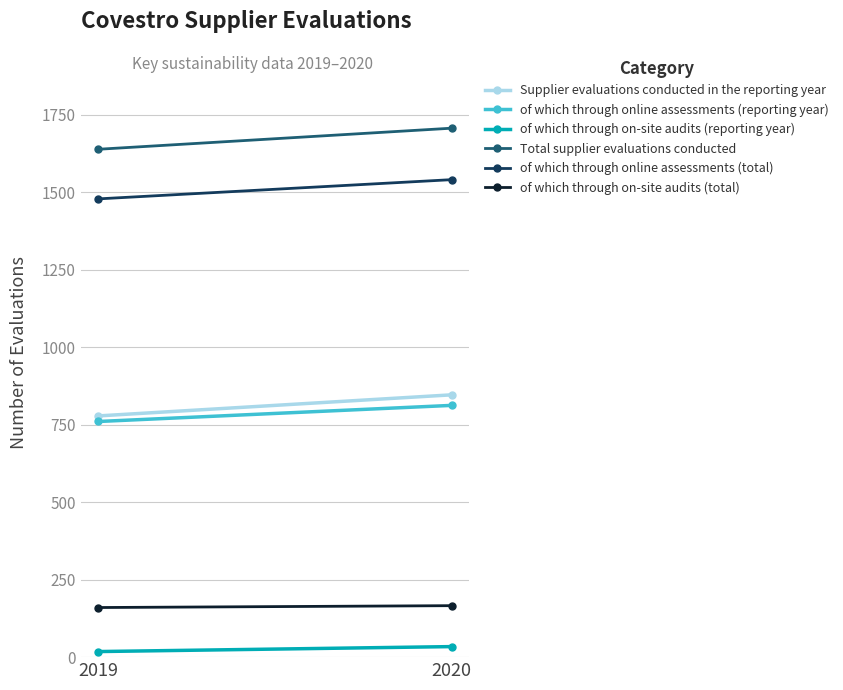

What is the average value of the Supplier evaluations conducted in the reporting year series?

812